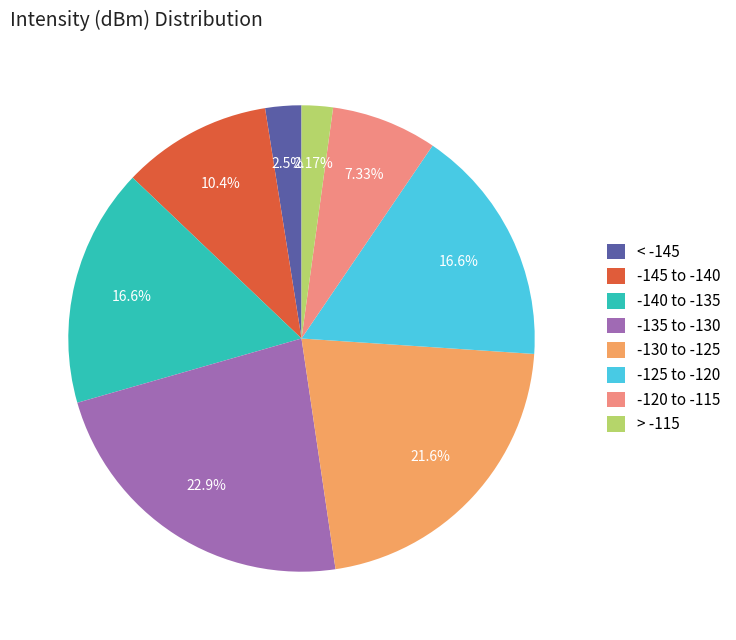

Do -145 to -140 and > -115 together represent more than half of the pie?

No